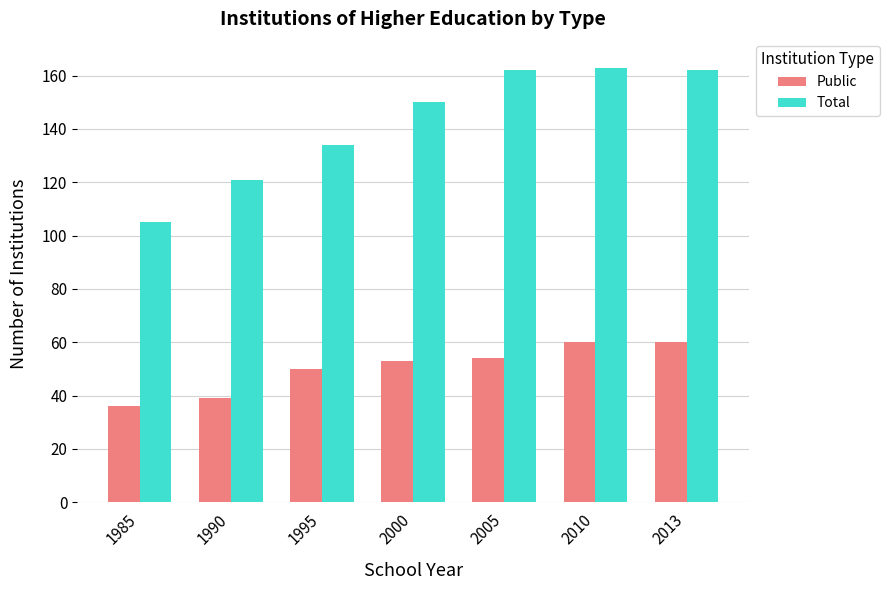

What is the total value across all series at 2013?

222